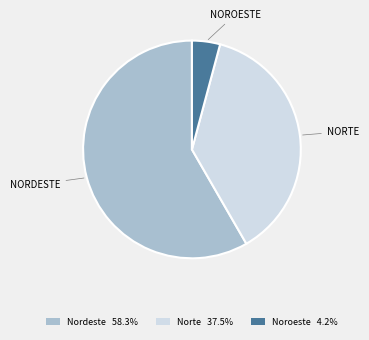

Does any single category account for the majority?

Yes